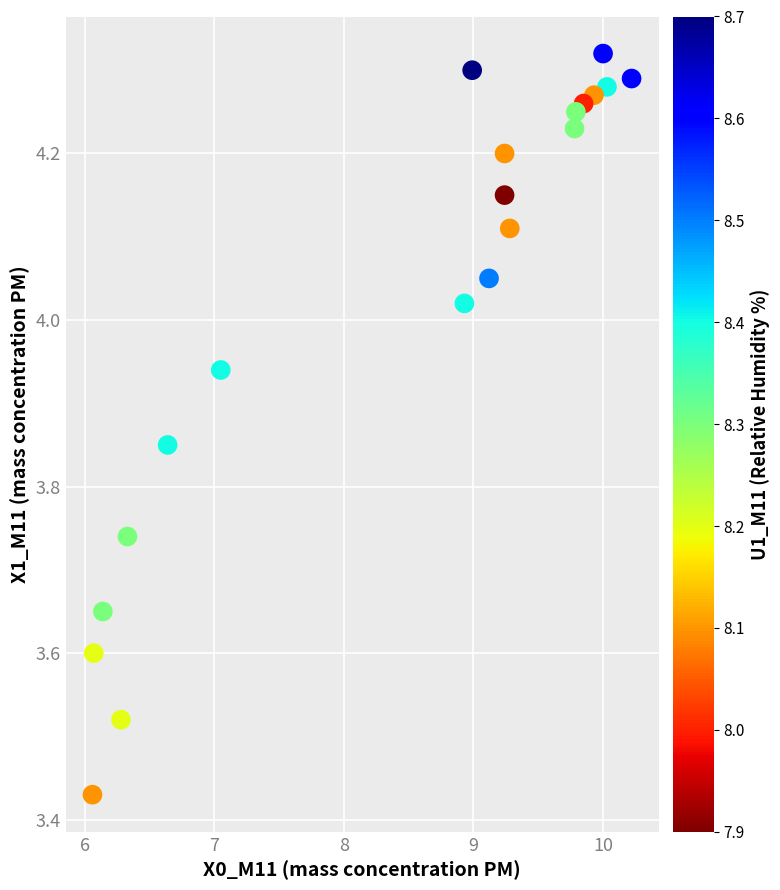

What is the range of Y values (max minus min)?

0.9